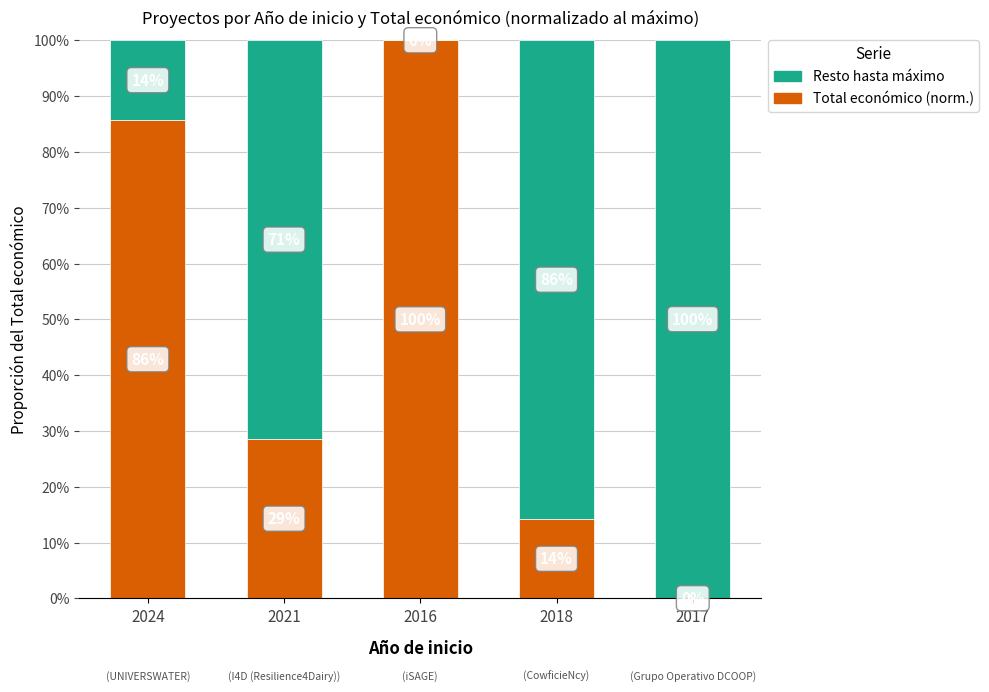

What is the sum of all Resto hasta máximo values?

2.7